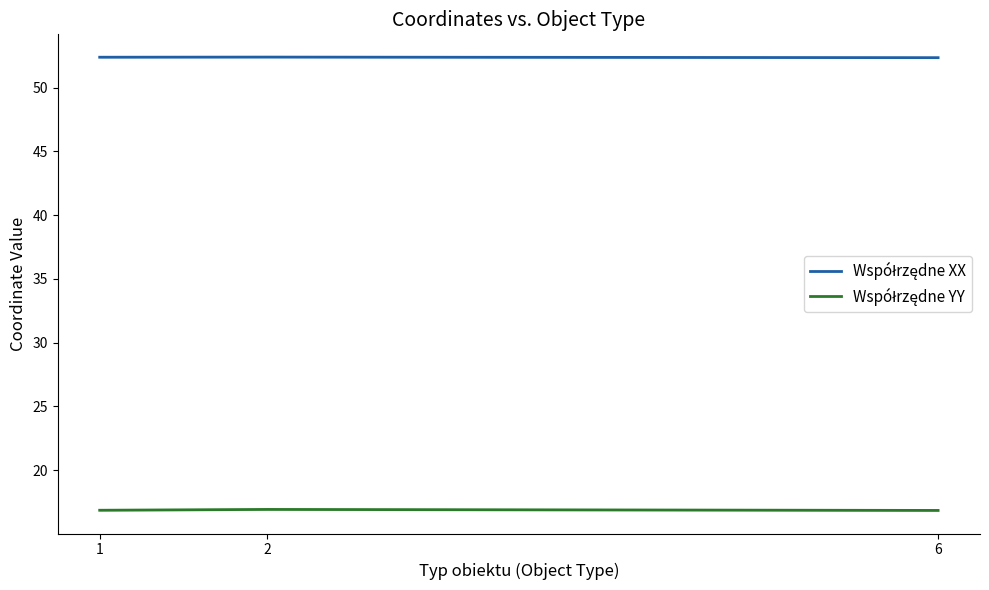

What is the difference between the maximum and minimum values in the Współrzędne YY series?

0.1